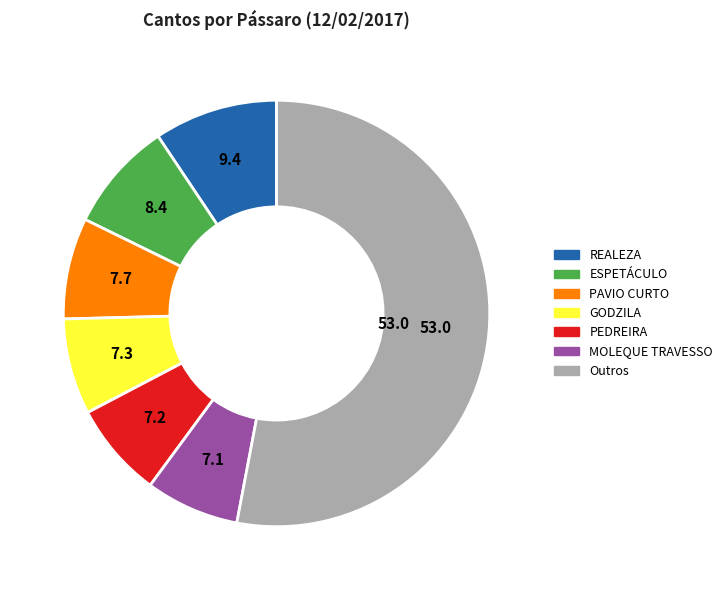

How many segments does this pie chart have?

7